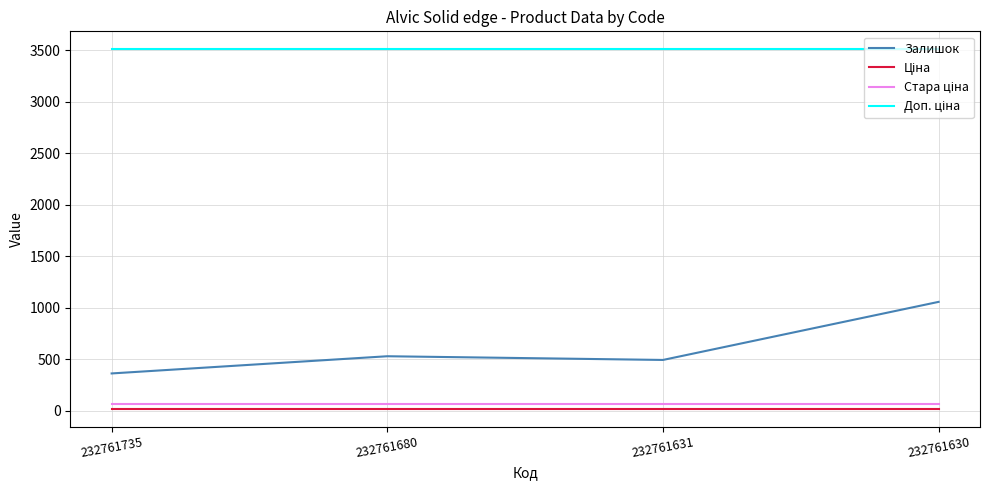

What is the minimum value shown in the chart?

15.6